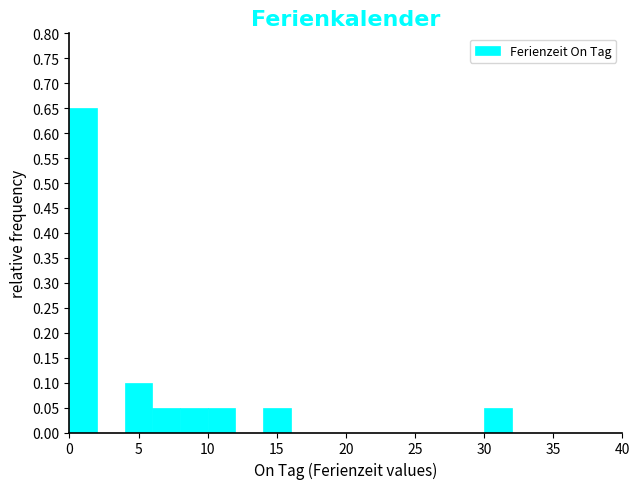

Over which range of the x-axis is the bar tallest?

0 to 2